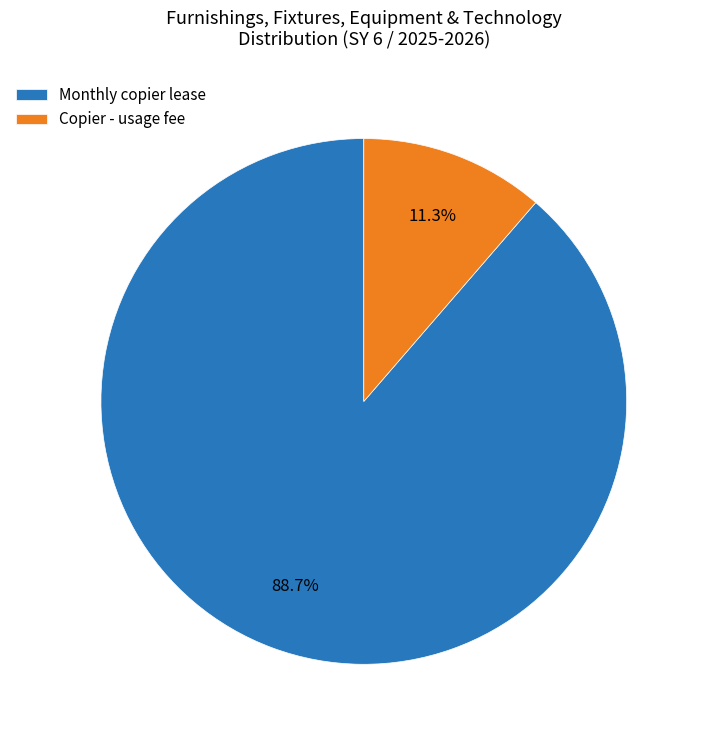

Rank the categories by value from highest to lowest.

Monthly copier lease, Copier - usage fee